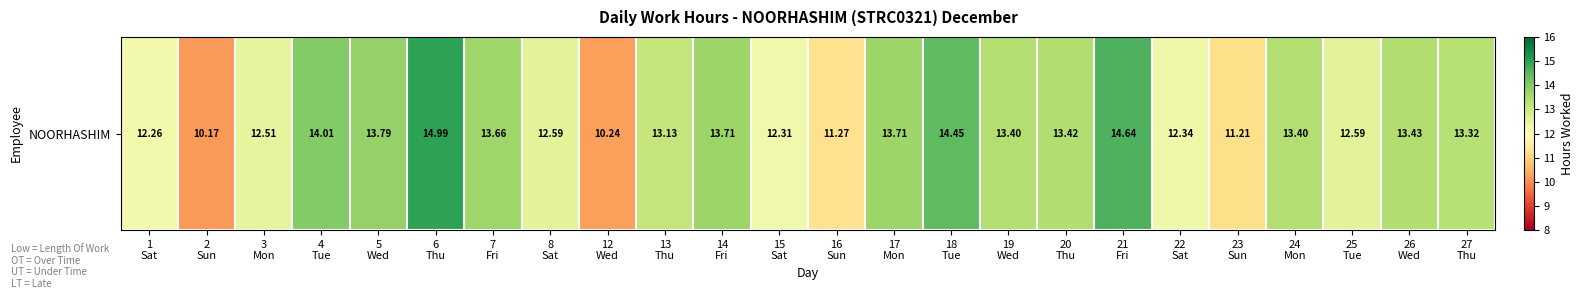

Reading right to left, what are all the values shown in this chart?

27
Thu=13.3	26
Wed=13.4	25
Tue=12.6	24
Mon=13.4	23
Sun=11.2	22
Sat=12.3	21
Fri=14.6	20
Thu=13.4	19
Wed=13.4	18
Tue=14.4	17
Mon=13.7	16
Sun=11.3	15
Sat=12.3	14
Fri=13.7	13
Thu=13.1	12
Wed=10.2	8
Sat=12.6	7
Fri=13.7	6
Thu=15.0	5
Wed=13.8	4
Tue=14.0	3
Mon=12.5	2
Sun=10.2	1
Sat=12.3